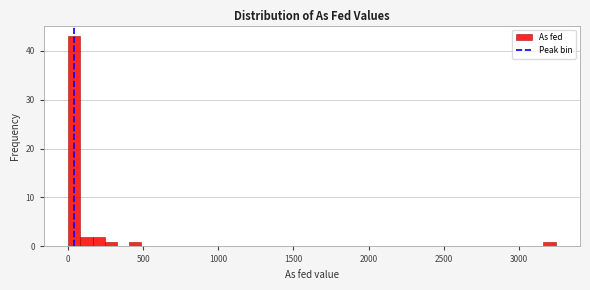

Around what value on the x-axis is the tallest bar? Give the approximate position of its centre, as read against the axis.

50